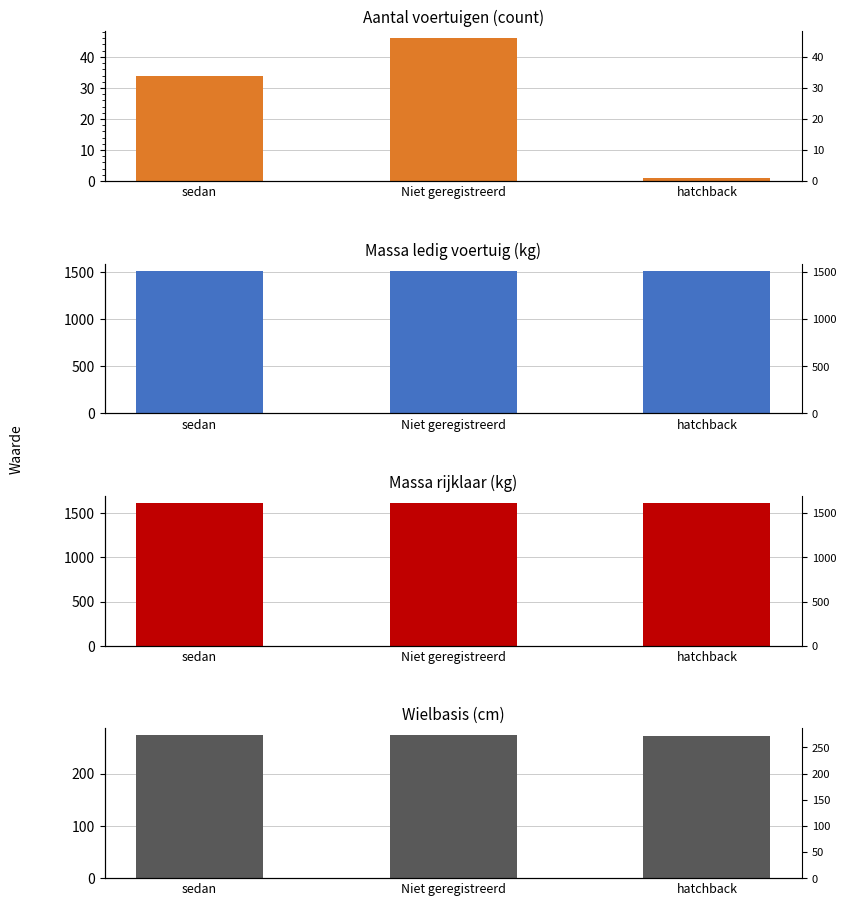

What is the label of the 1st bar from the right?

hatchback